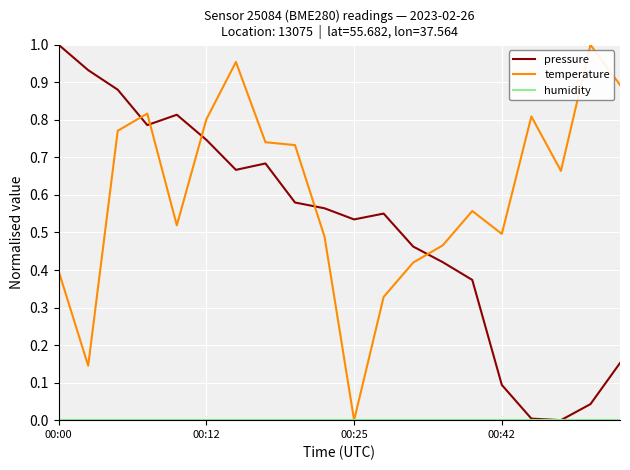

After their last crossing, which series has the higher values: pressure or temperature?

temperature